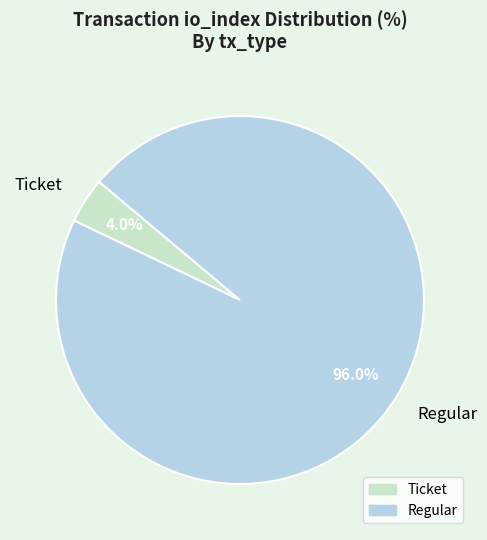

To the nearest percent, what is the combined percentage of Ticket and Regular?

100%